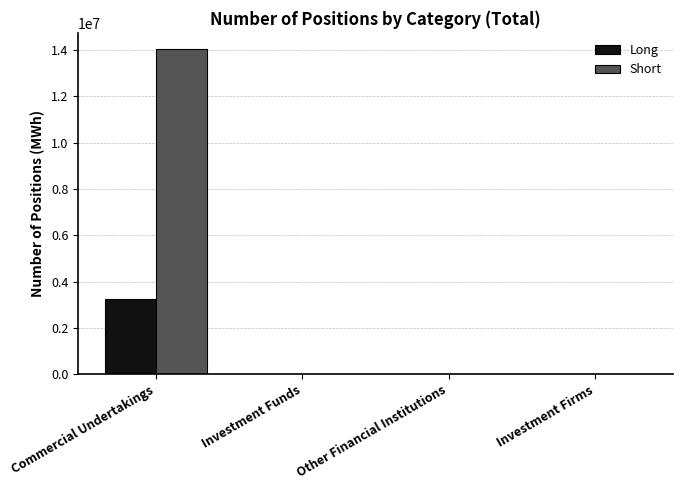

How many groups of bars are there?

4